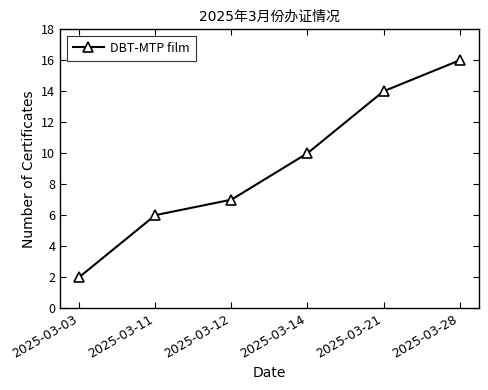

What is the value of the 2nd point from the left?

6